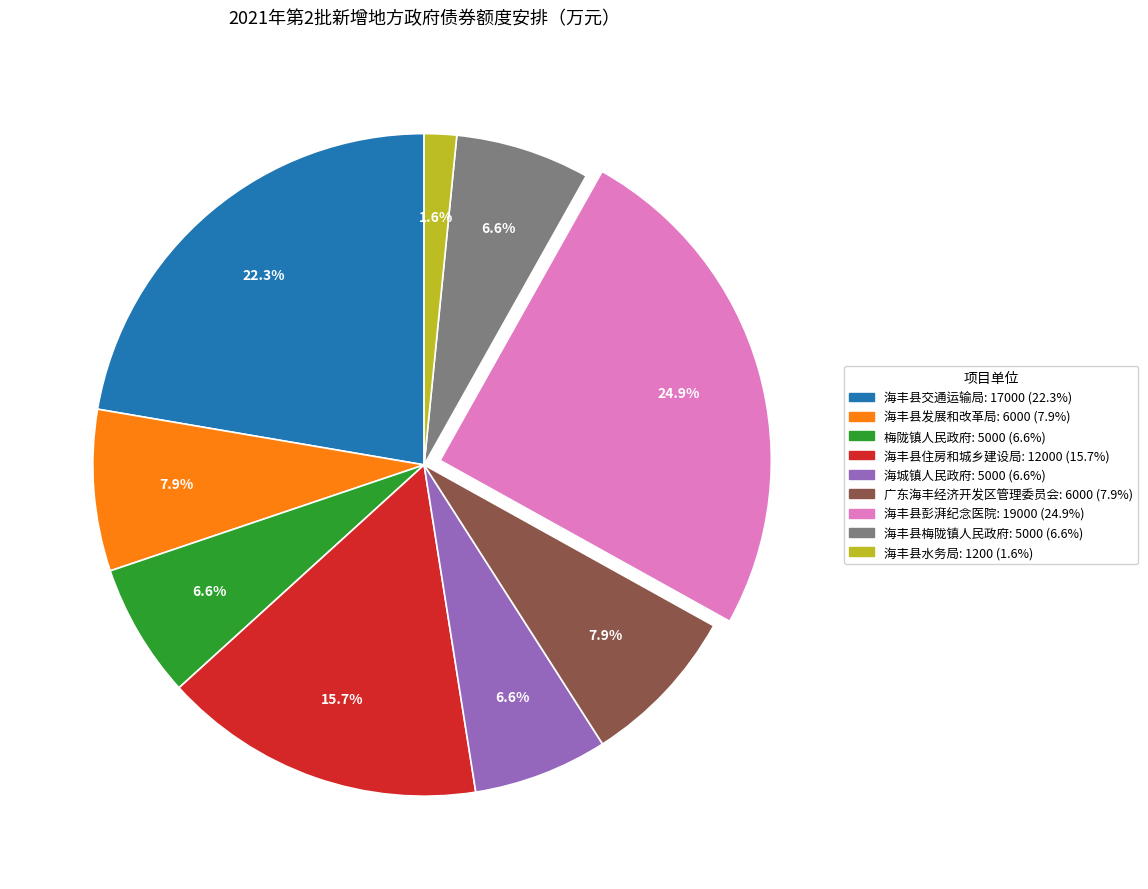

Combined, what portion of the pie is 海丰县住房和城乡建设局 and 梅陇镇人民政府?

22.3%